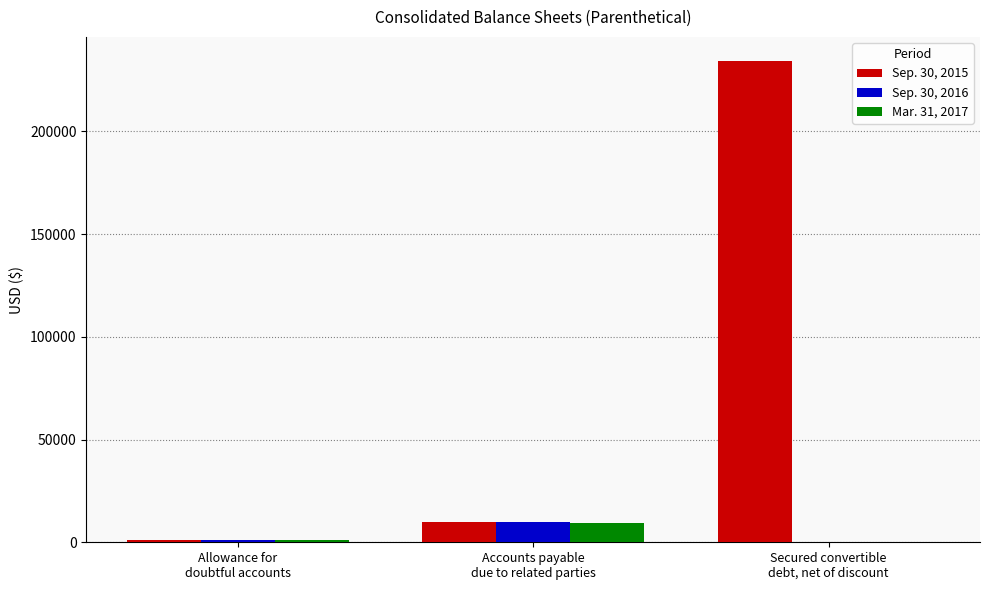

Which series has the largest total across all categories?

Sep. 30, 2015